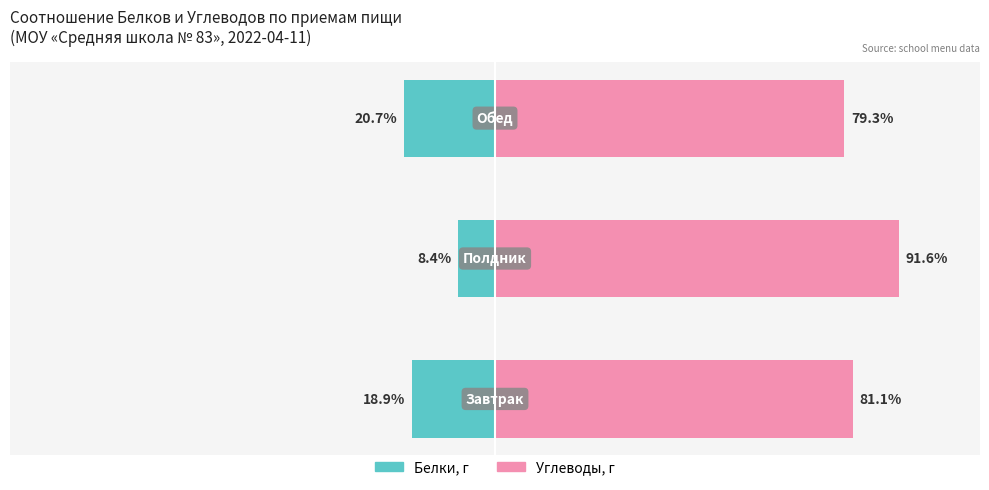

What is the spread (max minus min) of values at 0?

100.0